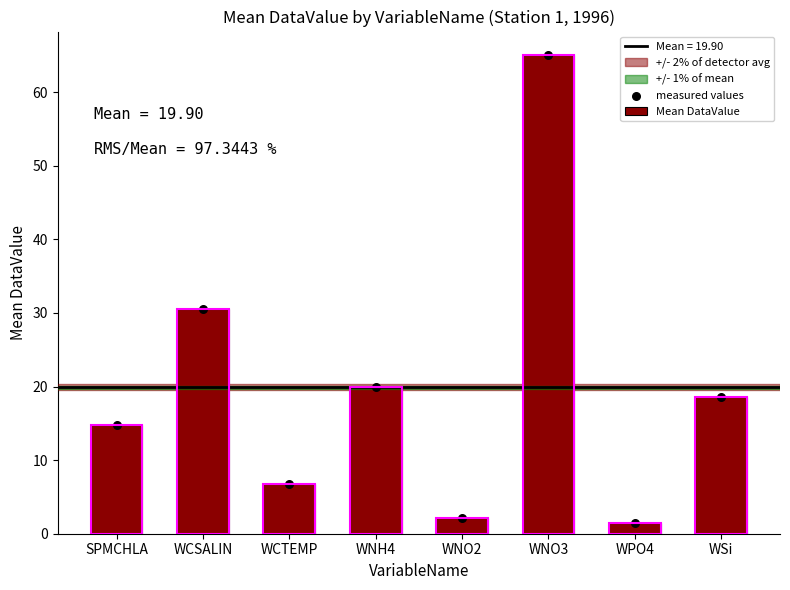

What is the difference between the maximum and minimum values in the Mean DataValue series?

63.5